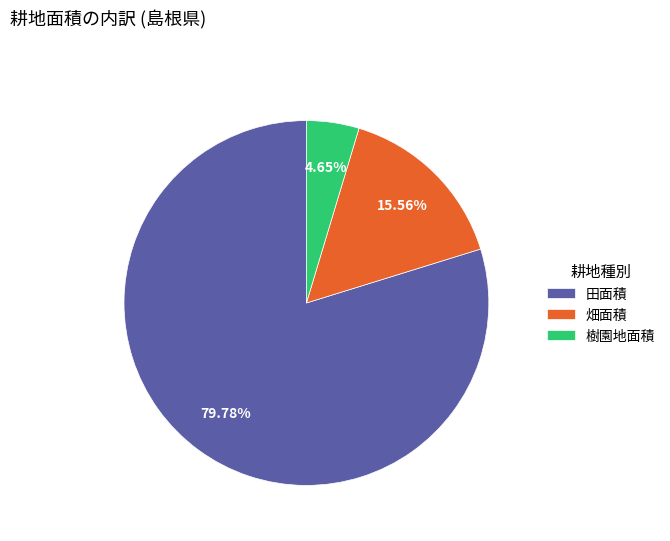

To the nearest percent, what is the difference between the 樹園地面積 and 田面積 slice percentages?

75%